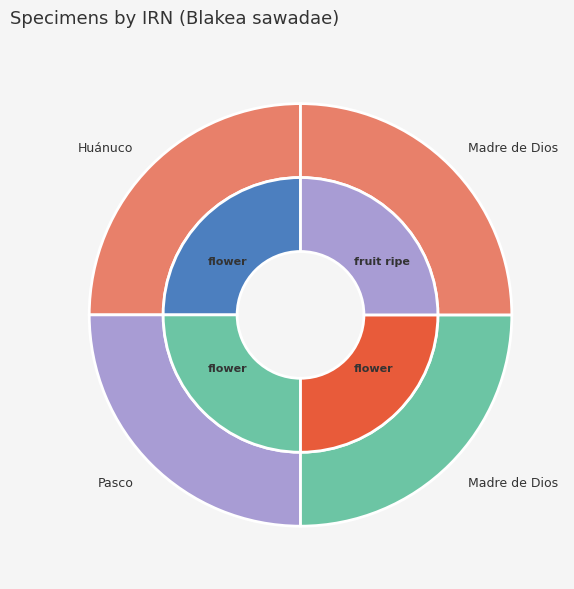

True or false: f1daf697 accounts for 14% of the total.

False